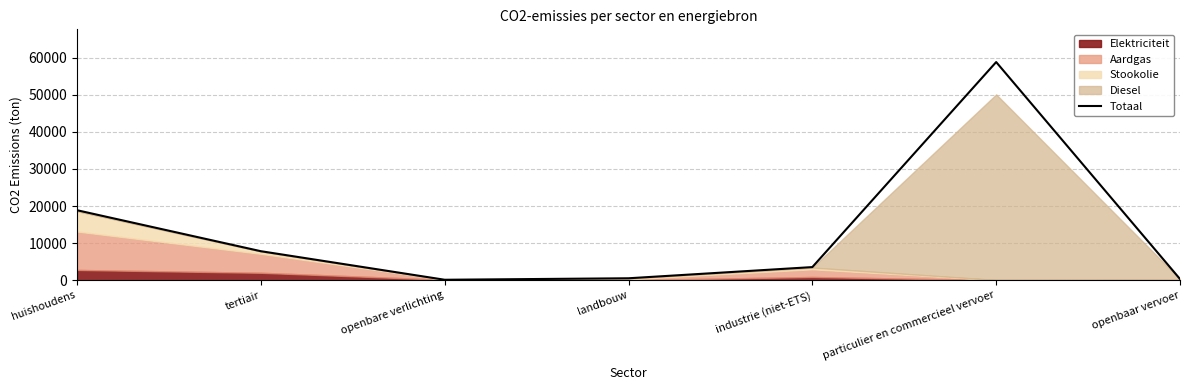

Read the Totaal value at tertiair.

7821.1